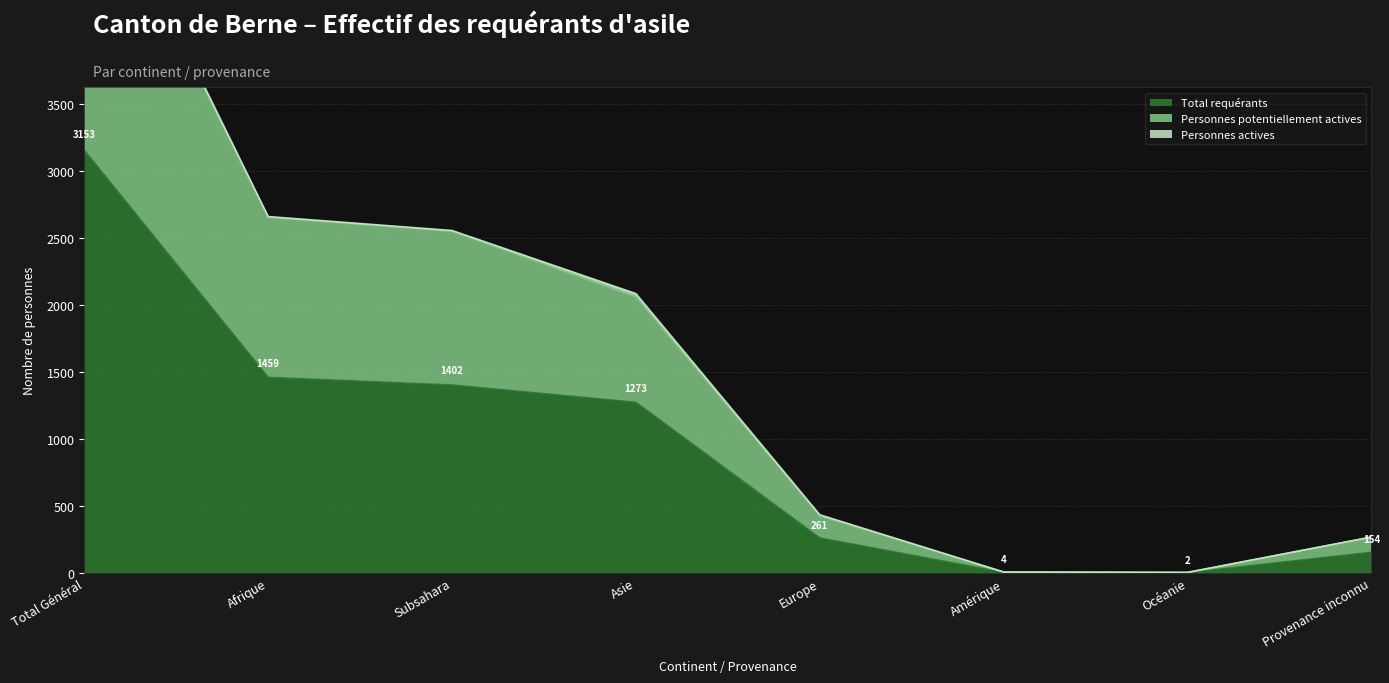

Which category has the lowest value in the Total requérants series?

Océanie